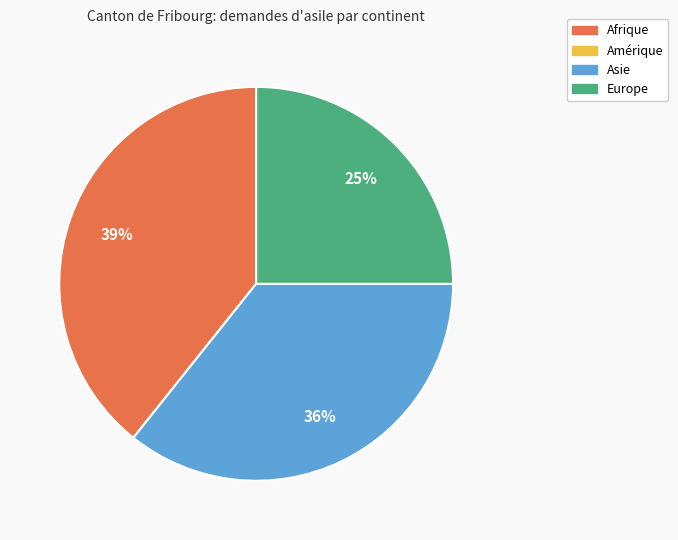

To the nearest percent, what portion does Afrique represent?

39%